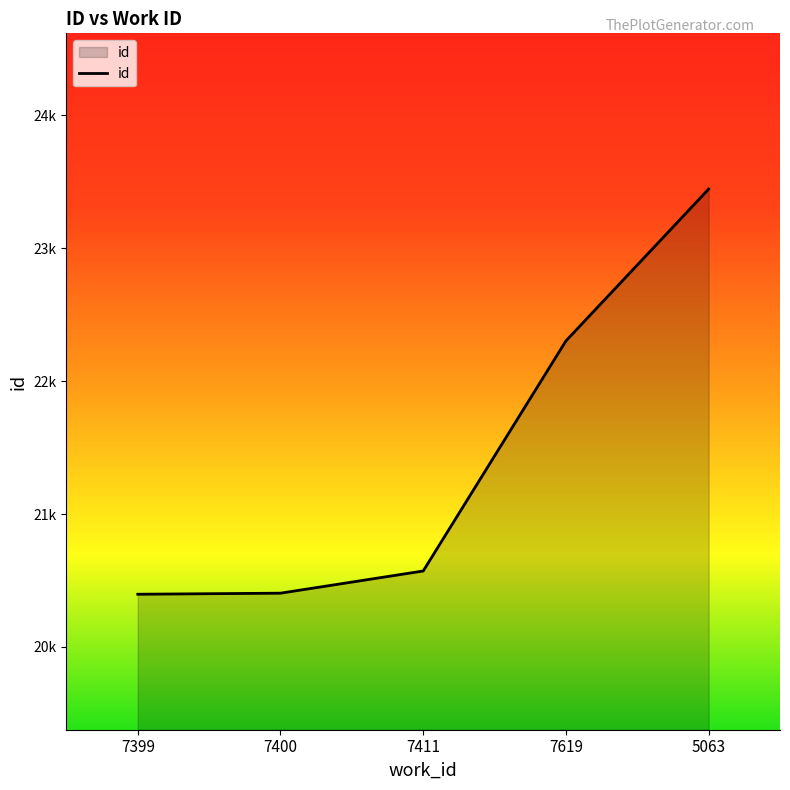

What is the label of the 5th point from the right?

7399